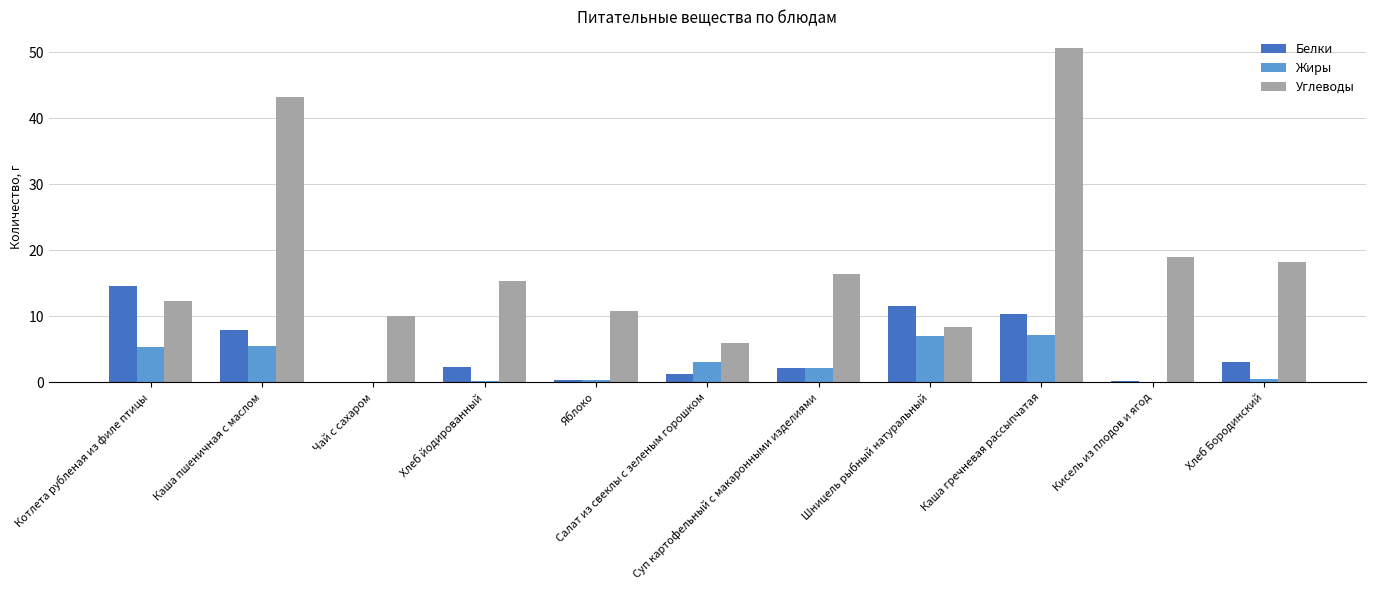

Where is Белки nearest to the value 7?

Каша пшеничная с маслом